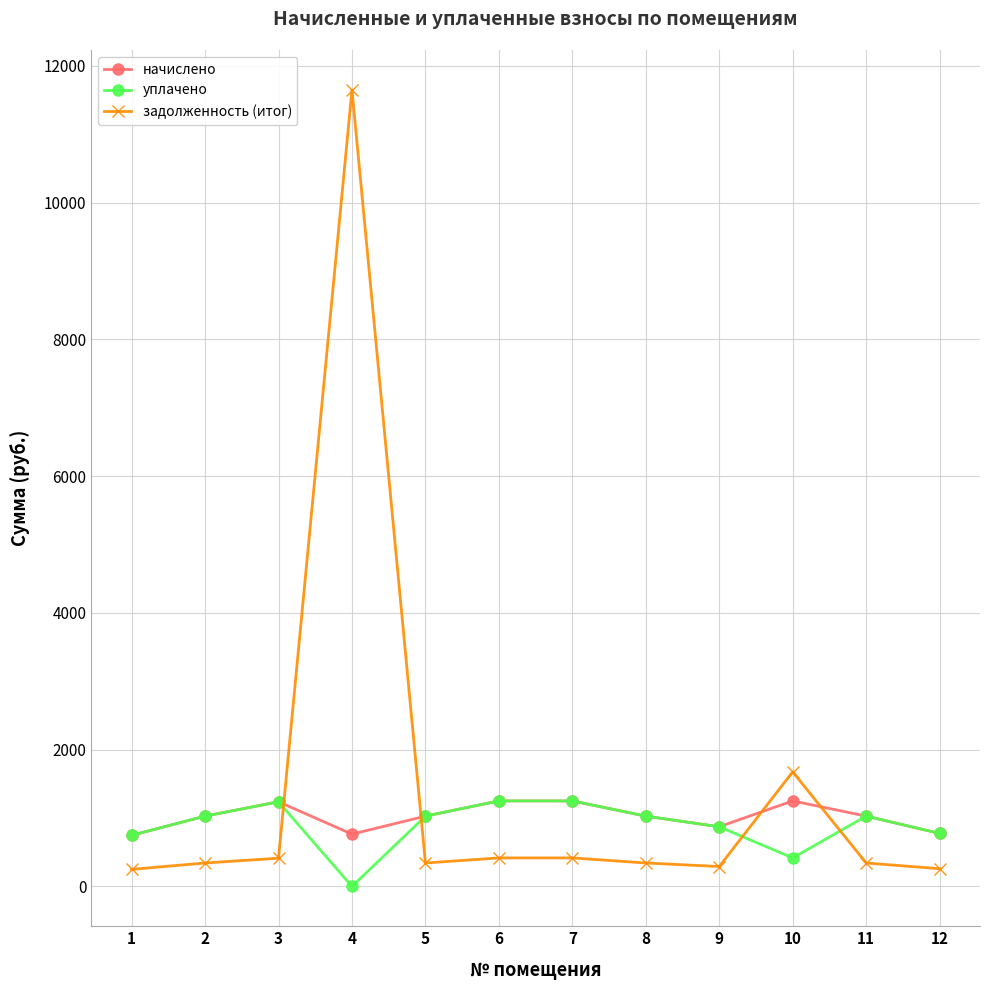

At which category does начислено reach its first local valley?

4